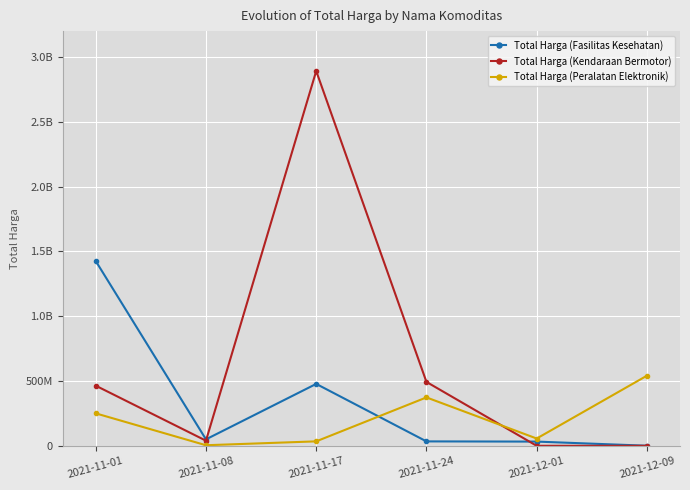

What is the label of the 4th point from the right?

2021-11-17